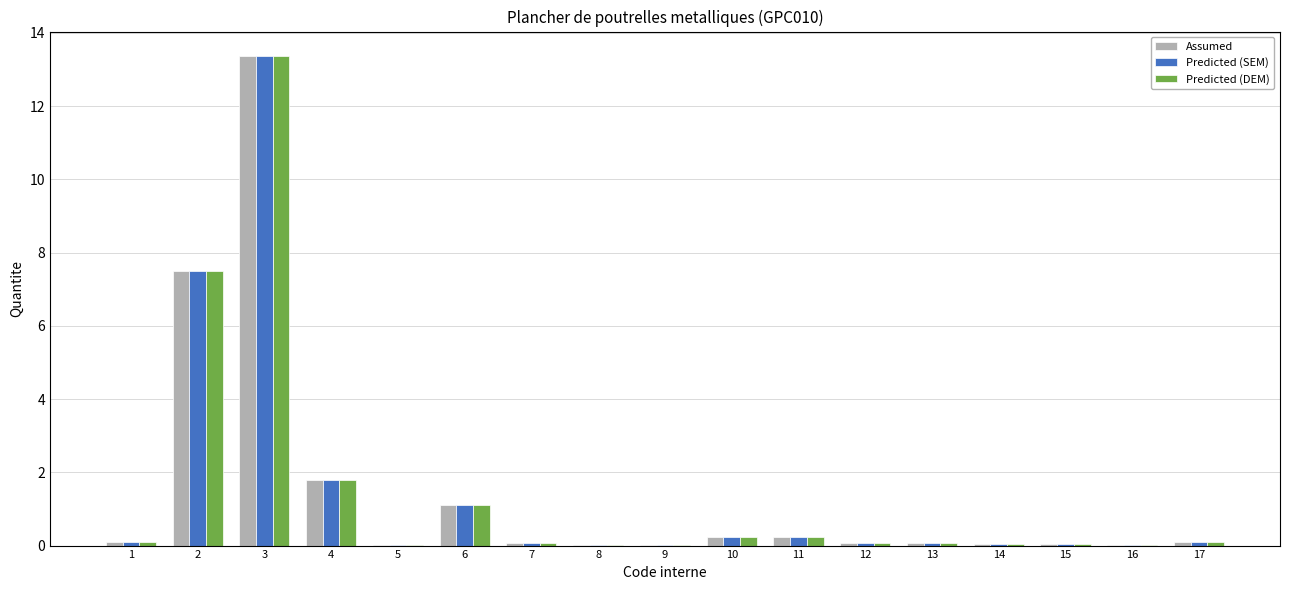

What is the total value across all series at 11?

0.7